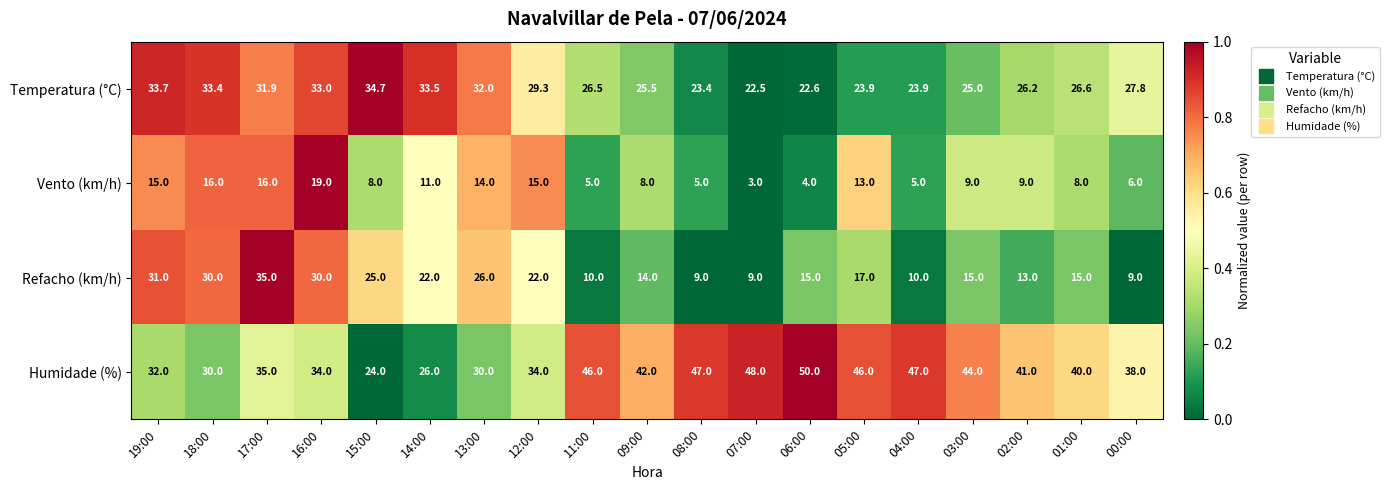

What is the sum of all Humidade (%) values?

734.0